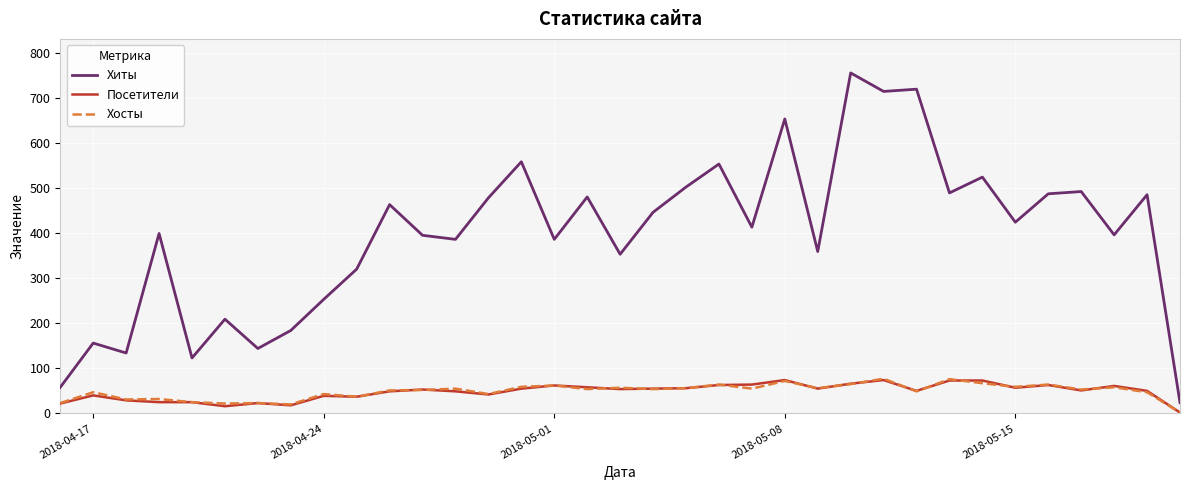

Which series has the largest total across all categories?

Хиты